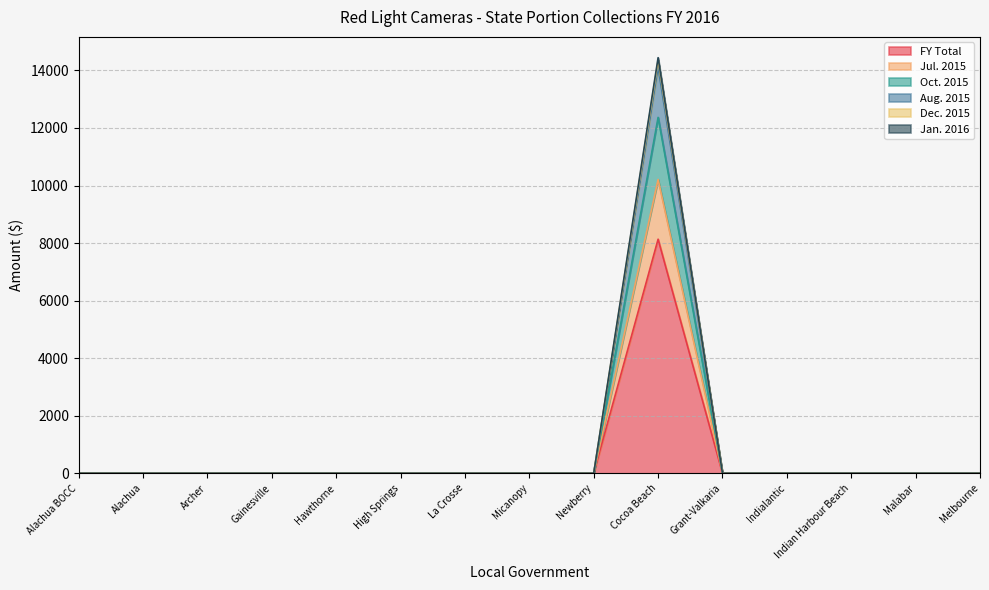

At which label does Dec. 2015 reach its peak?

Cocoa Beach